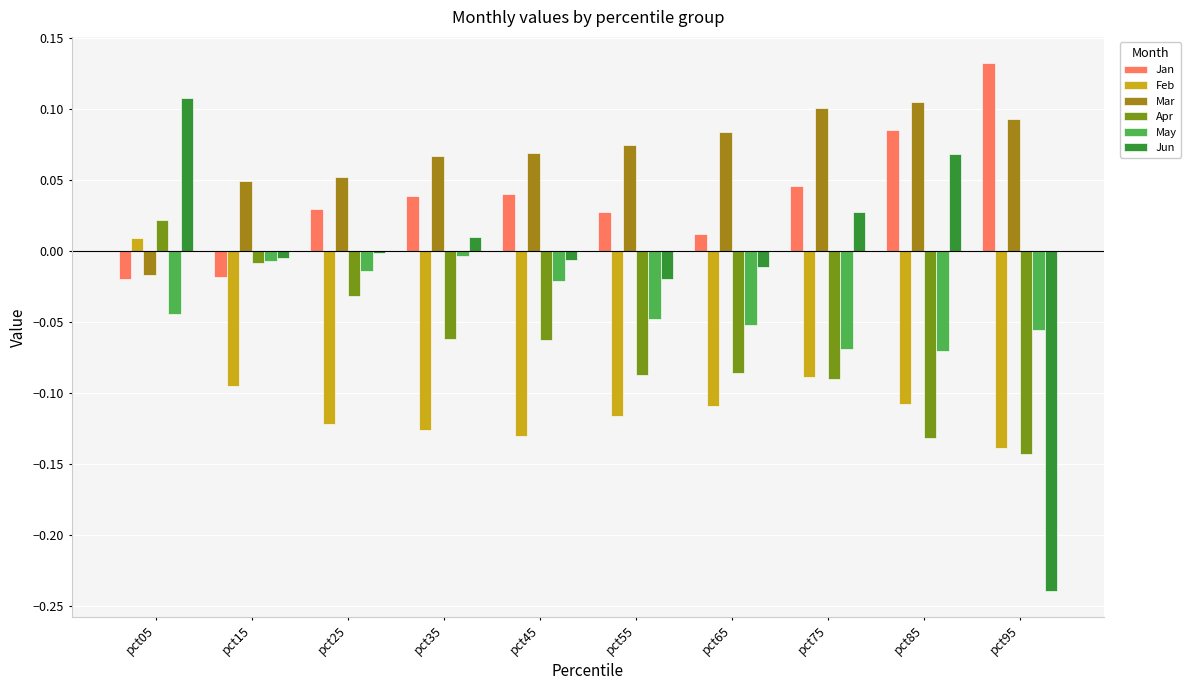

Count the number of categories in the chart.

10